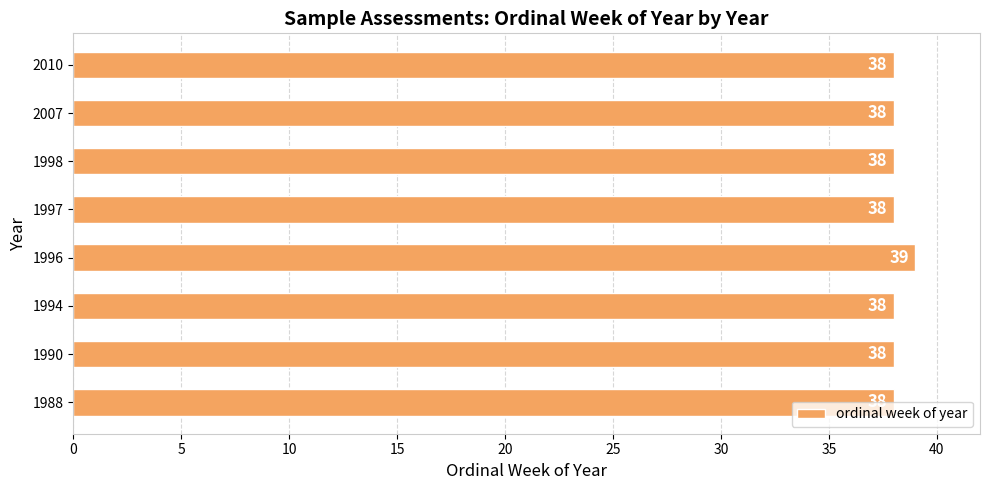

Between 1998 and 1996, which is larger?

1996